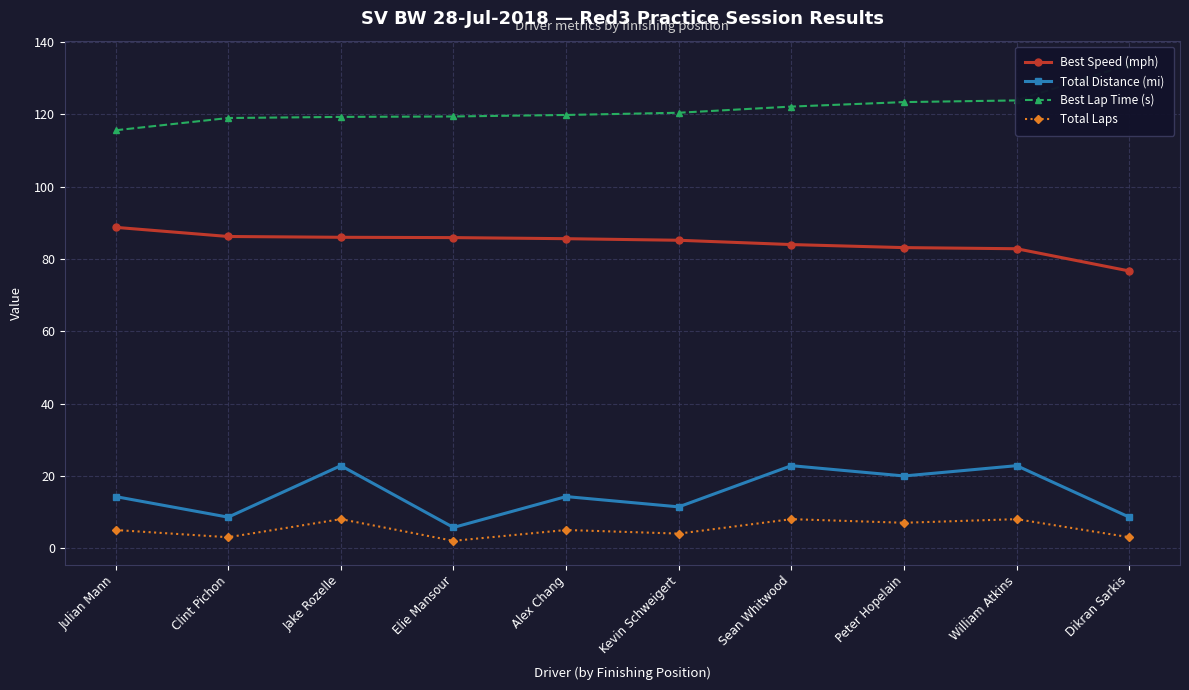

The value of Best Lap Time (s) at Elie Mansour is 119.4. True or false?

True